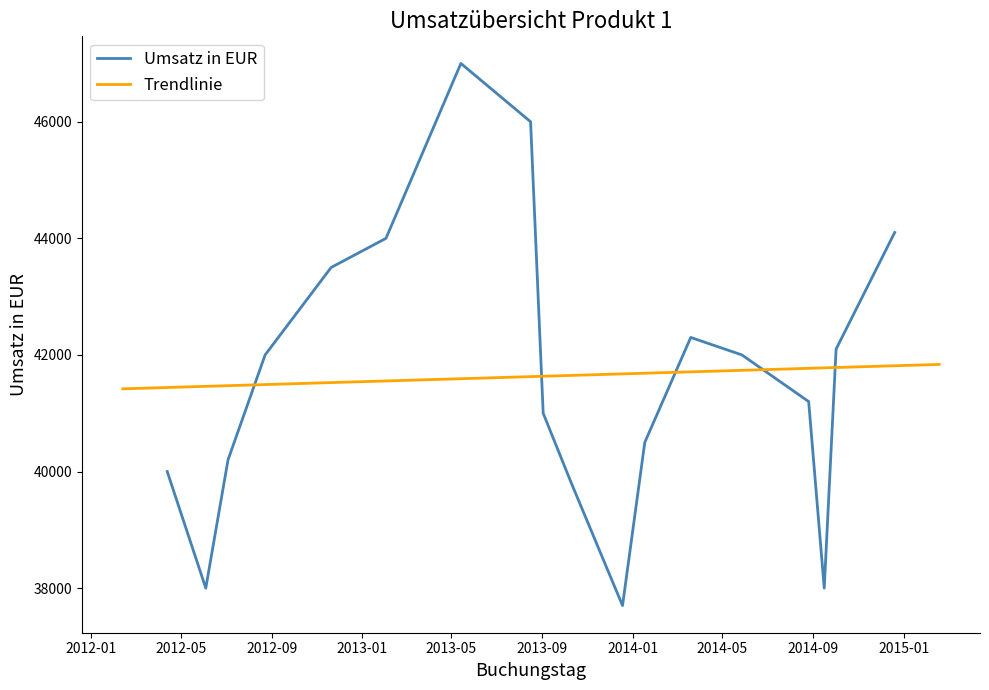

Between 2012-06-04 and 2012-11-20, which is larger?

2012-11-20